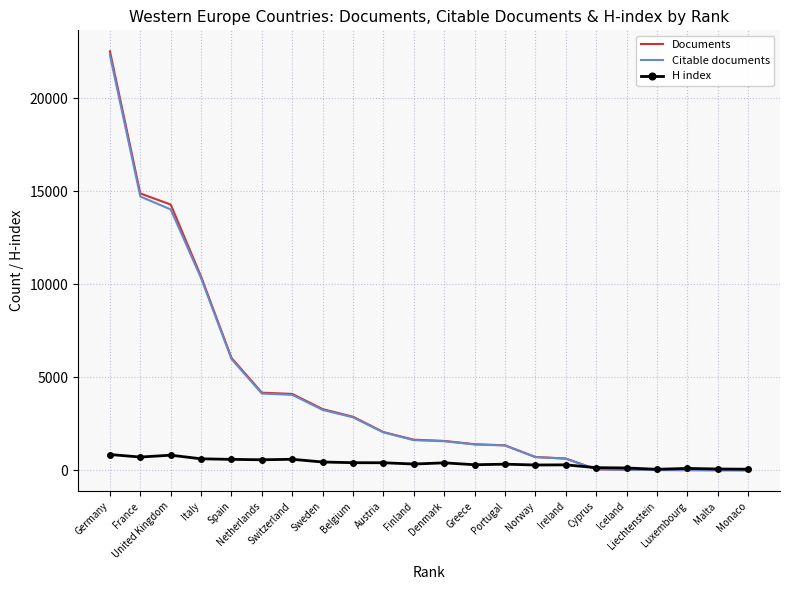

Between which two adjacent categories do H index and Documents first intersect?

Ireland and Cyprus